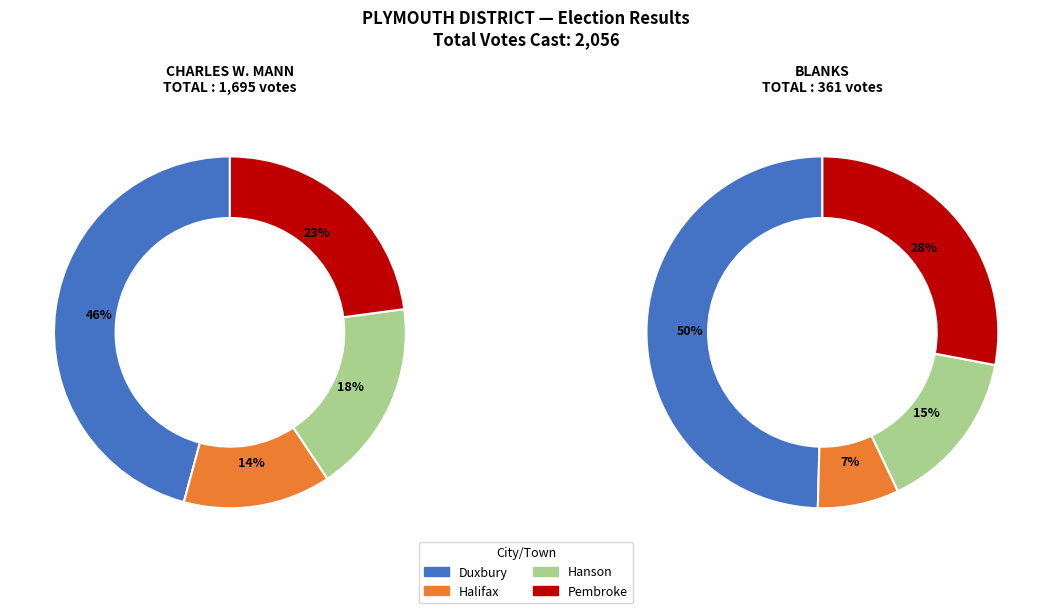

Is it true that Duxbury is 36% of the pie?

False